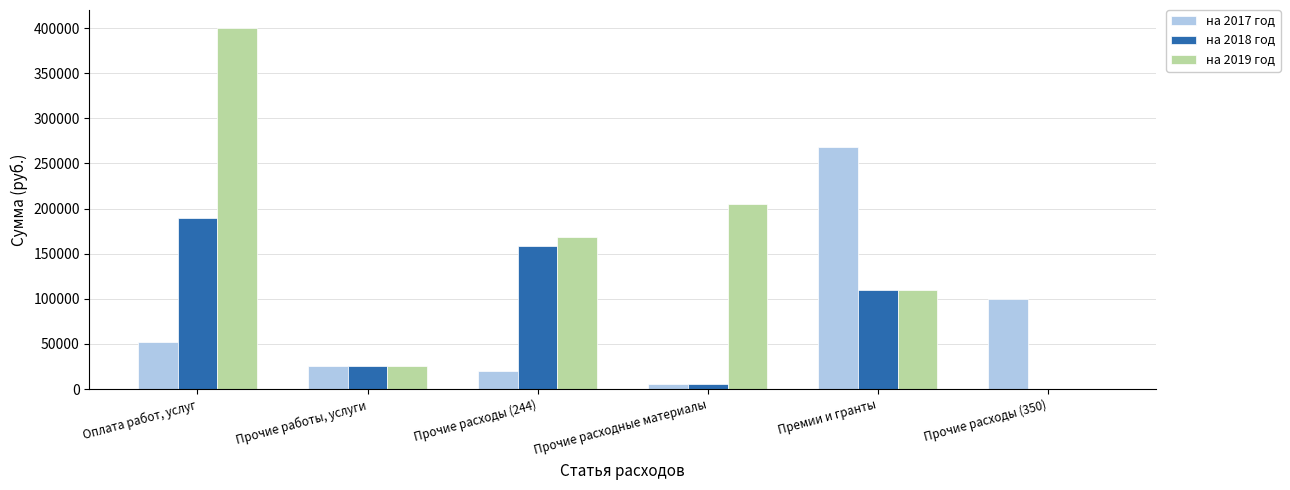

The на 2018 год series shows 0 at Прочие расходы (350). True or false?

True